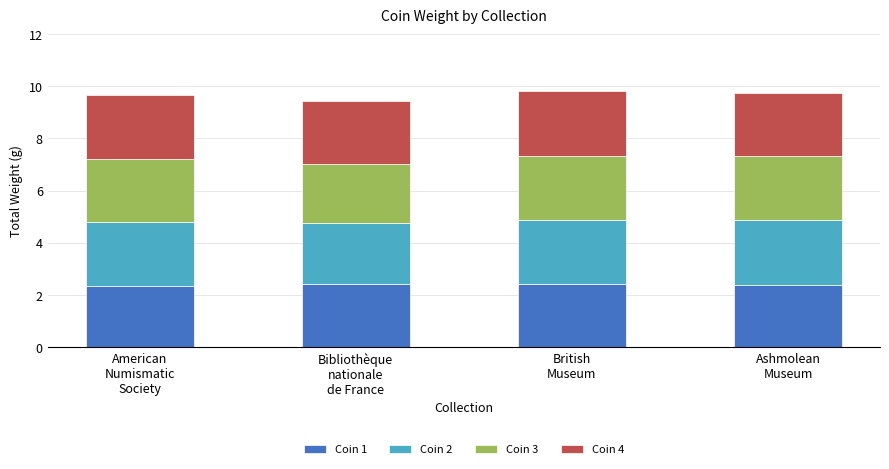

Reading left to right, transcribe the values for Coin 1.

2.4	2.4	2.4	2.4